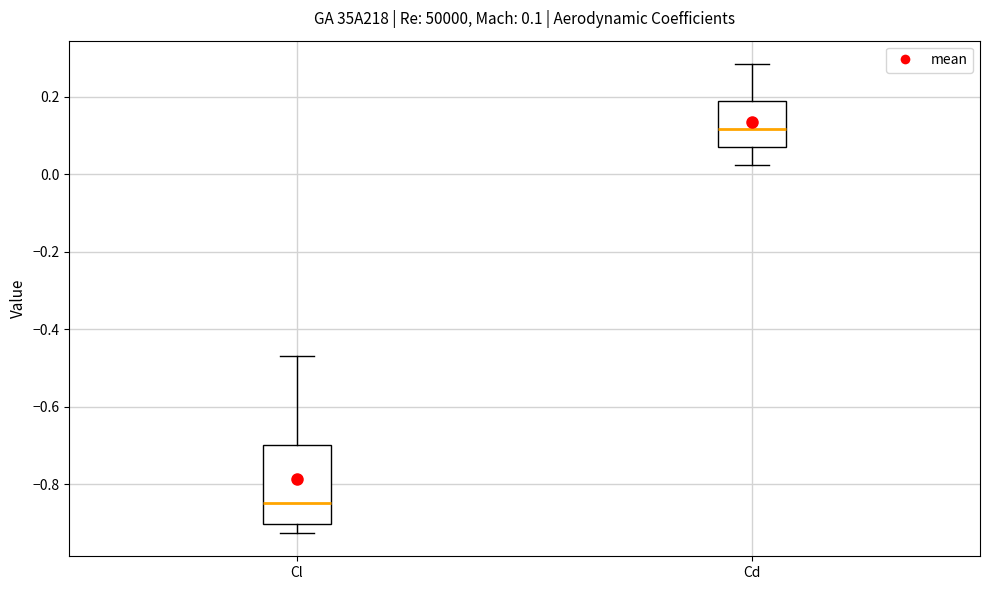

Which box's median line is the highest?

Cd